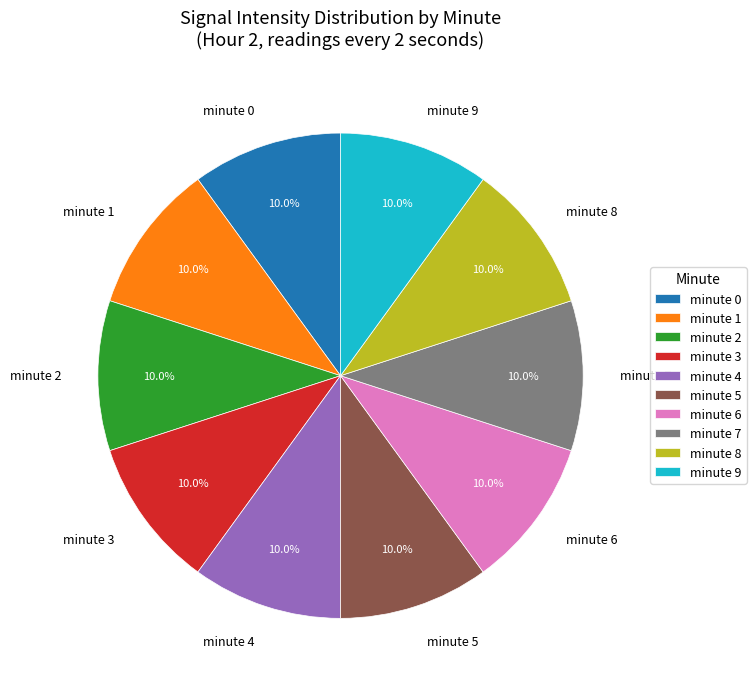

What is the total percentage of minute 9 and minute 1?

20.0%